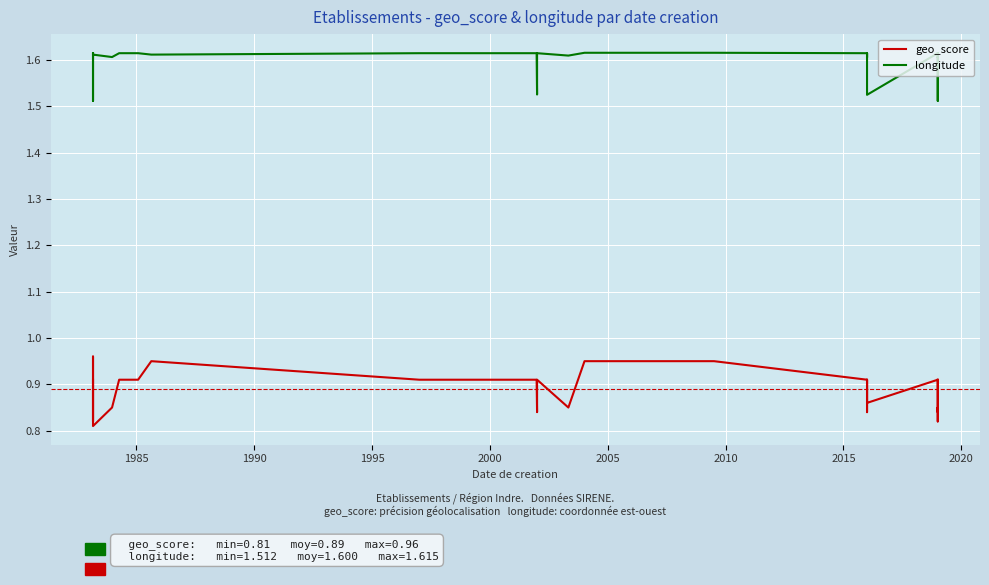

True or false: geo_score and longitude cross at least once.

False